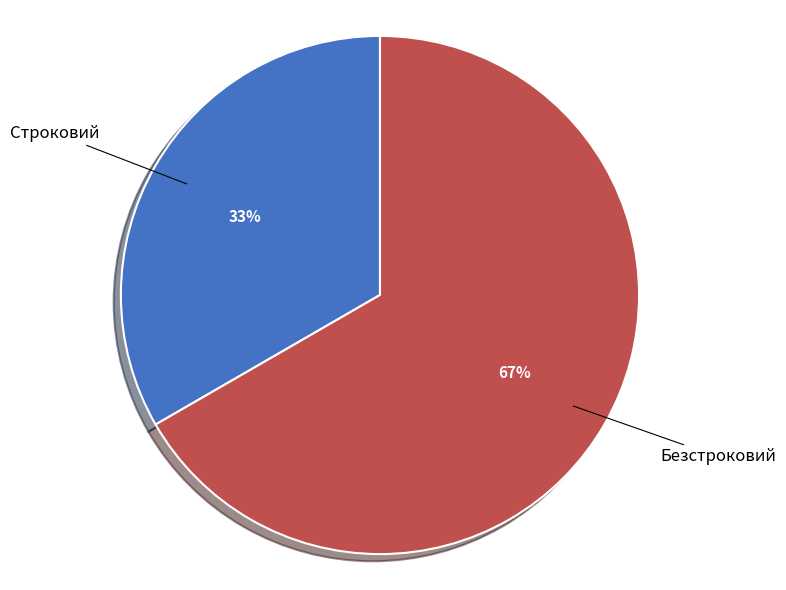

Combined, do Строковий and Безстроковий account for over 50%?

Yes